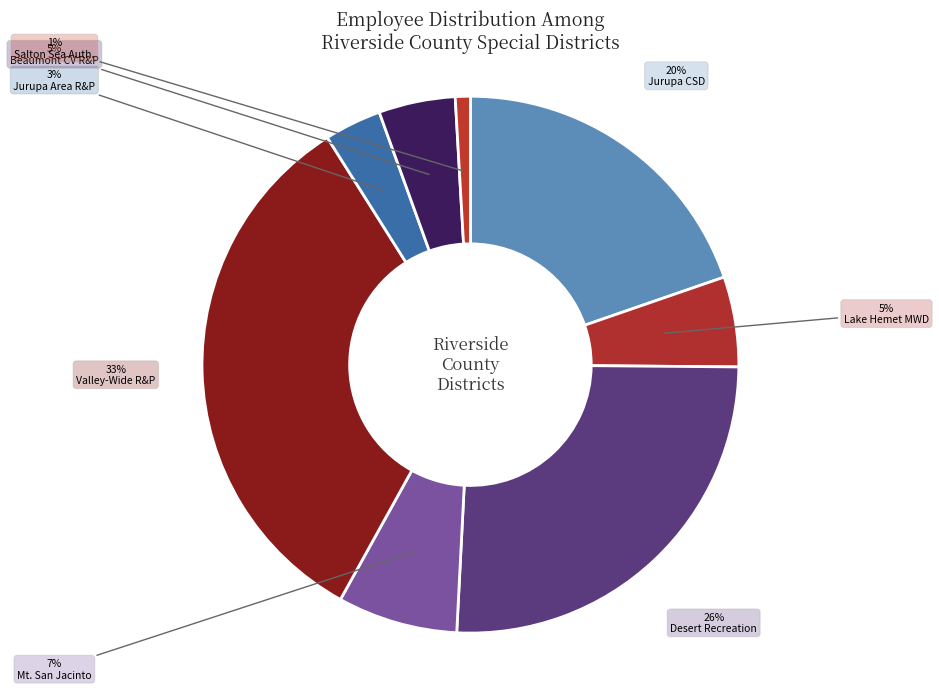

Count the number of slices in the pie.

8